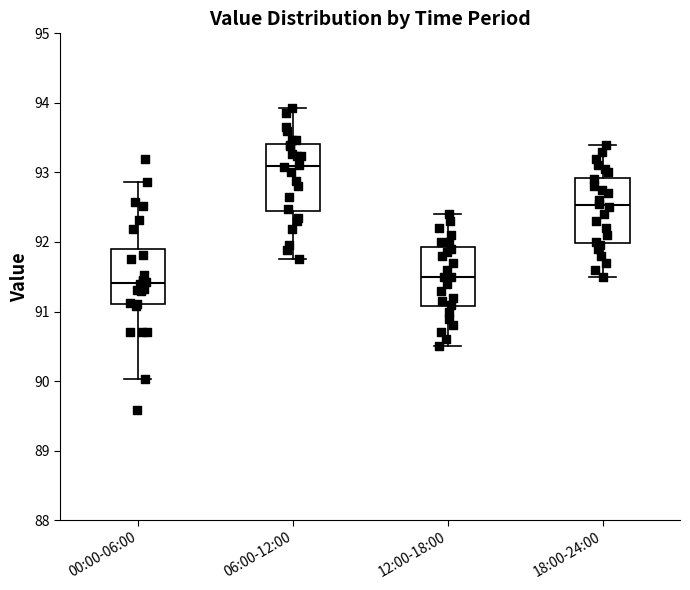

Reading left to right, transcribe this box plot: for each box, give where its median line is, the range the box spans, and where its two whiskers end, as read against the y-axis. The values are not printed on the chart, so give them approximately, as read against the axis.

00:00-06:00: median 91.4, box 91.1 to 91.9, whiskers 90.0 to 92.9
06:00-12:00: median 93.1, box 92.4 to 93.4, whiskers 91.8 to 93.9
12:00-18:00: median 91.5, box 91.1 to 91.9, whiskers 90.5 to 92.4
18:00-24:00: median 92.5, box 92.0 to 92.9, whiskers 91.5 to 93.4